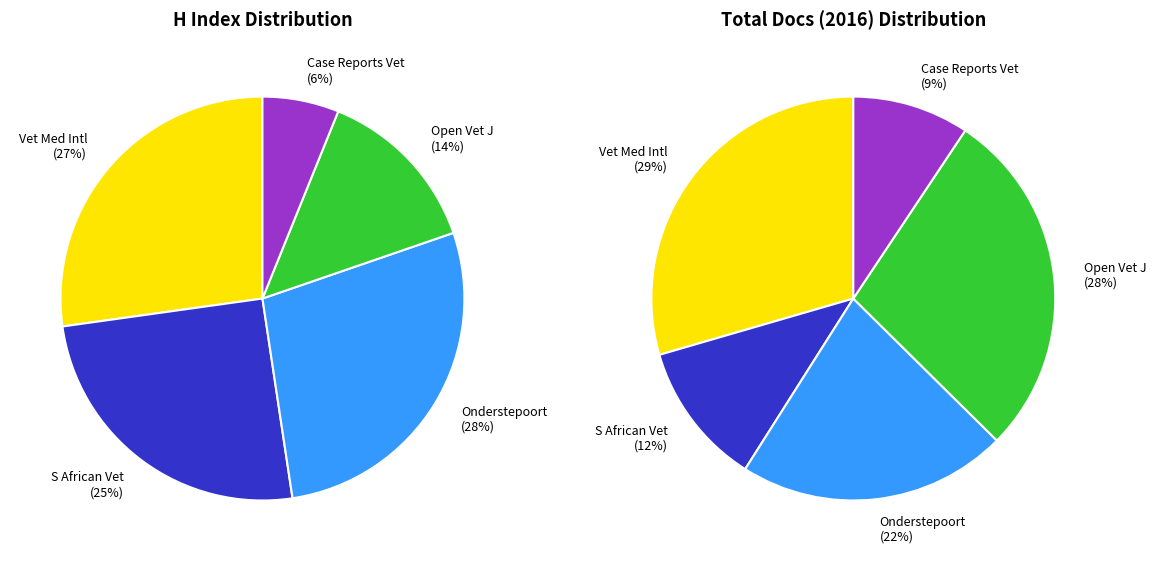

True or false: Journal of the South African Veterinary accounts for 25% of the total.

True